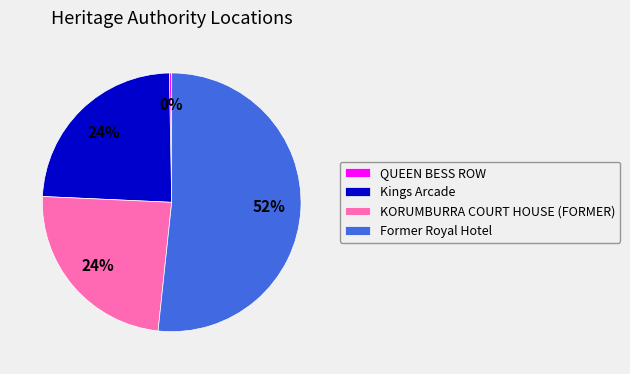

Which slice represents more than half of the pie?

Former Royal Hotel